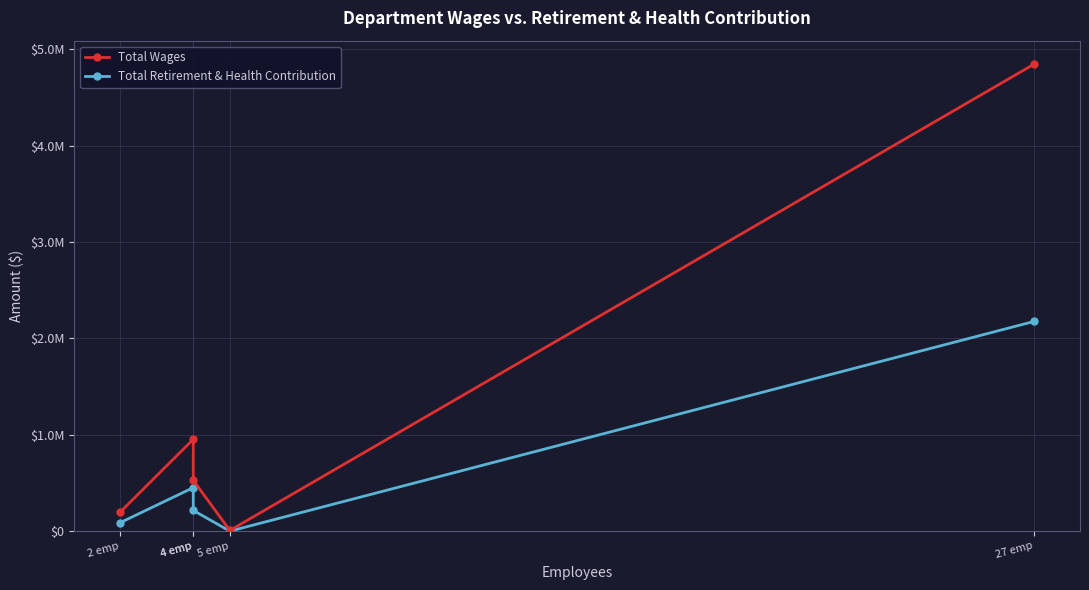

Reading left to right, what are all the values shown in this chart?

Total Wages: 2 emp=197253	4 emp=952968	4 emp=527459	5 emp=7700	27 emp=4845599
Total Retirement & Health Contribution: 2 emp=87831	4 emp=451416	4 emp=215335	5 emp=0	27 emp=2176165